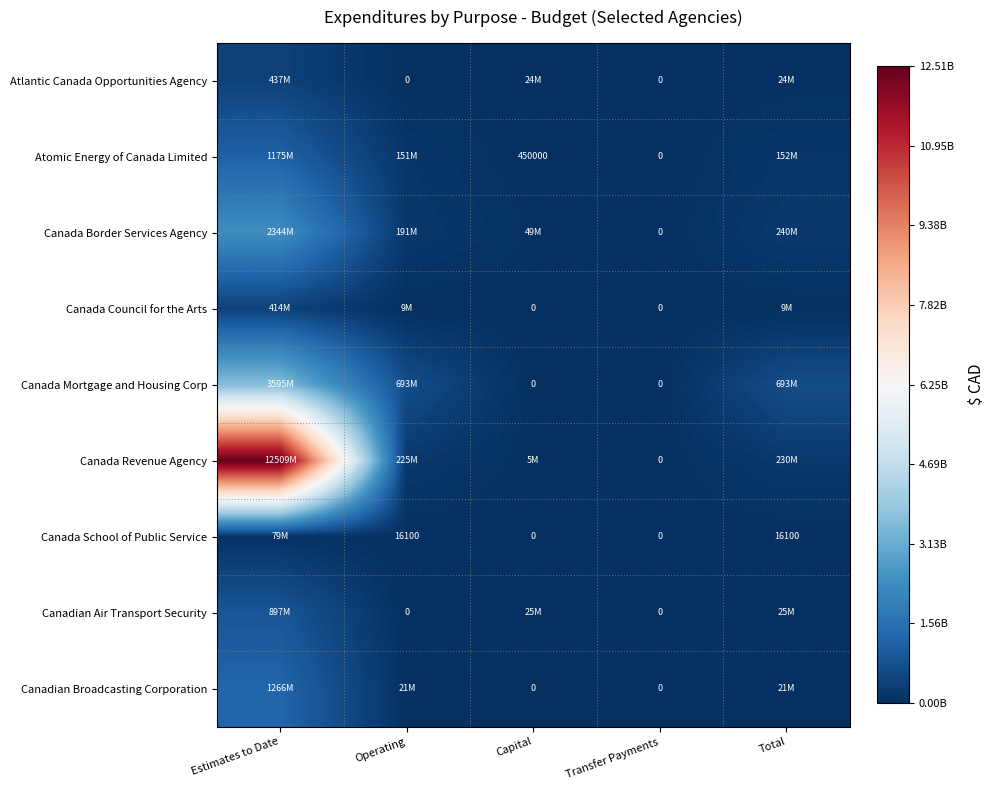

At which label is Canadian Broadcasting Corporation closest to 633061620?

Operating